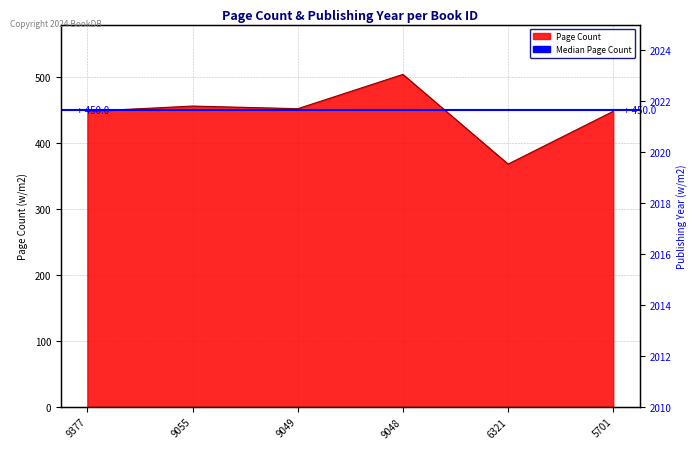

True or false: pageCount and publishingYear cross at least once.

False